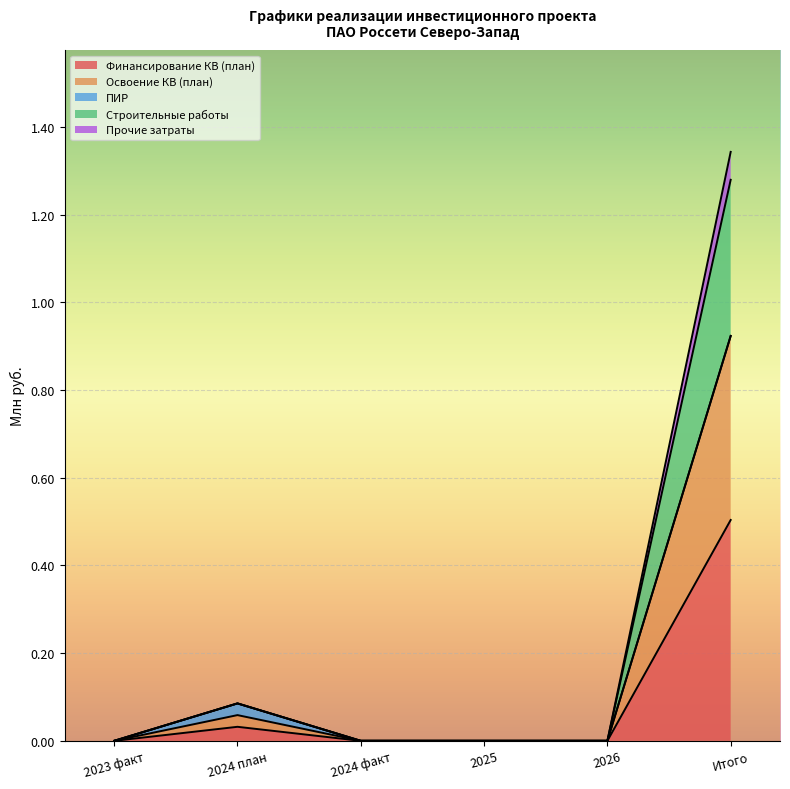

The Прочие затраты series shows 0.4 at 2026. True or false?

False